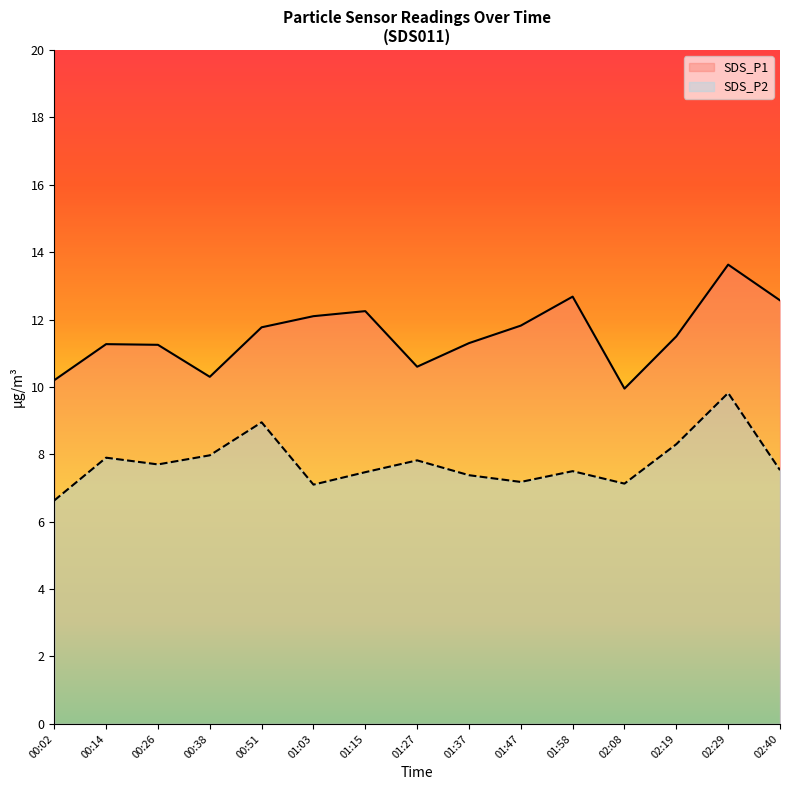

Rank the series at 00:51 from lowest to highest value.

SDS_P2, SDS_P1